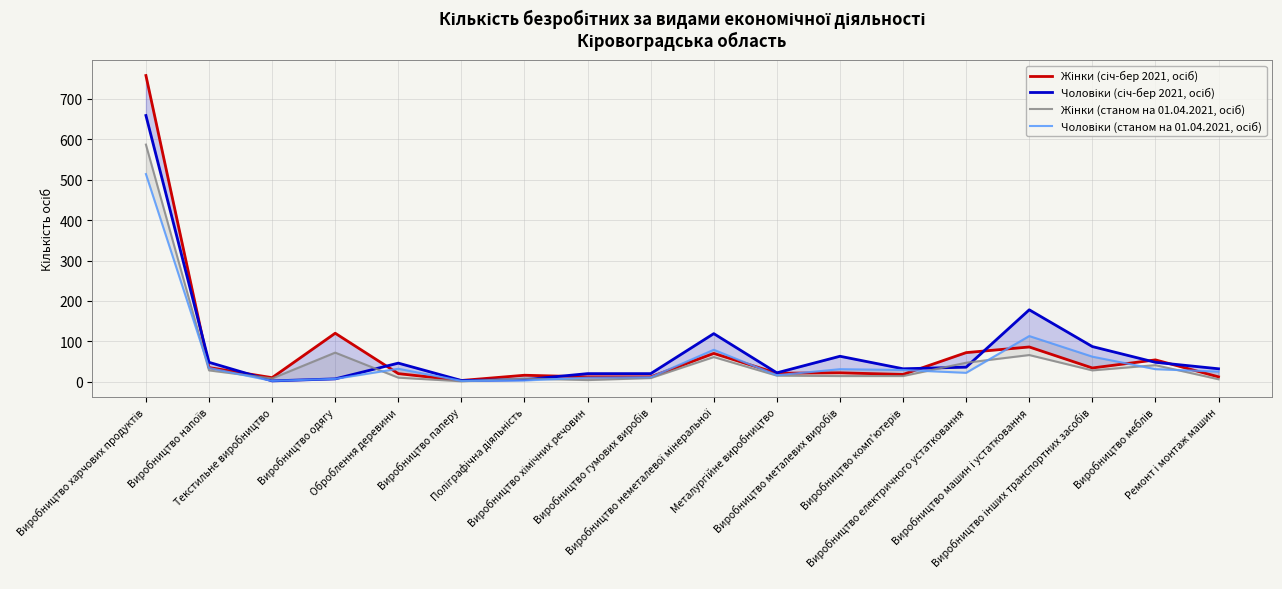

Reading left to right, list all the values displayed in this chart.

Жінки (січ-бер 2021, осіб): 758	35	10	120	20	3	16	12	12	70	21	22	18	72	86	34	54	12
Чоловіки (січ-бер 2021, осіб): 659	48	2	7	46	3	5	20	20	119	22	63	32	36	178	87	48	32
Жінки (станом на 01.04.2021, осіб): 587	28	8	72	10	1	8	4	9	61	15	14	14	47	66	28	41	6
Чоловіки (станом на 01.04.2021, осіб): 514	34	2	7	32	2	3	10	11	79	16	31	29	22	113	62	31	25